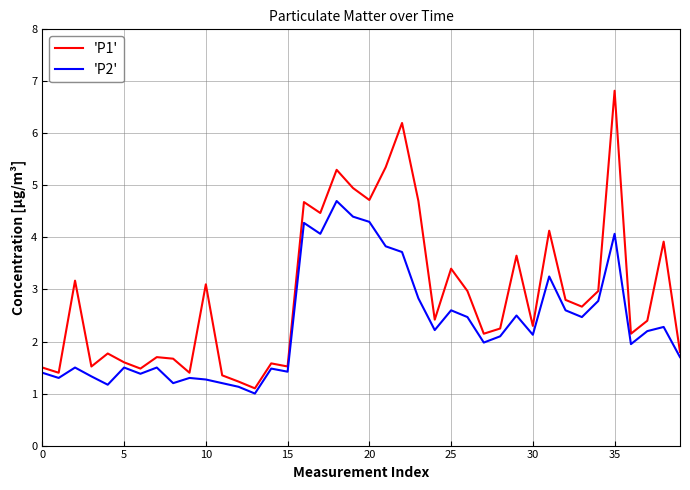

Which series has the largest range (max minus min)?

'P1'